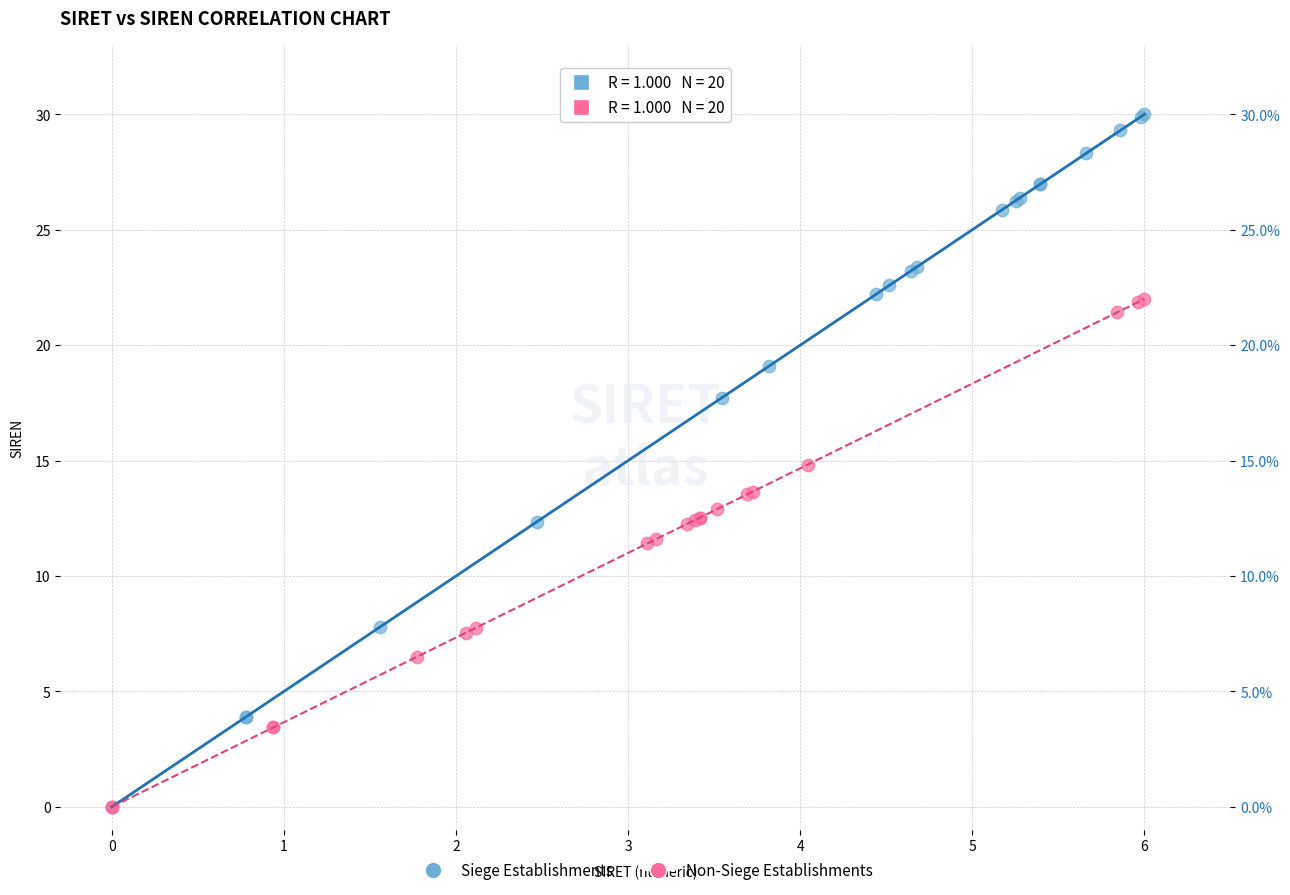

Which series reaches the maximum Y coordinate?

Siege Establishments